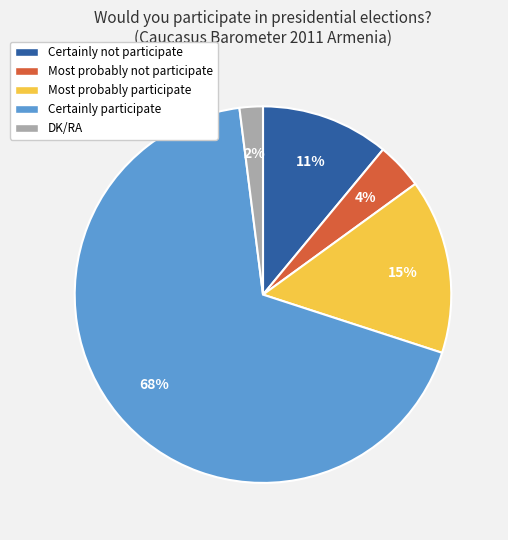

Do DK/RA and Most probably not participate together represent more than half of the pie?

No